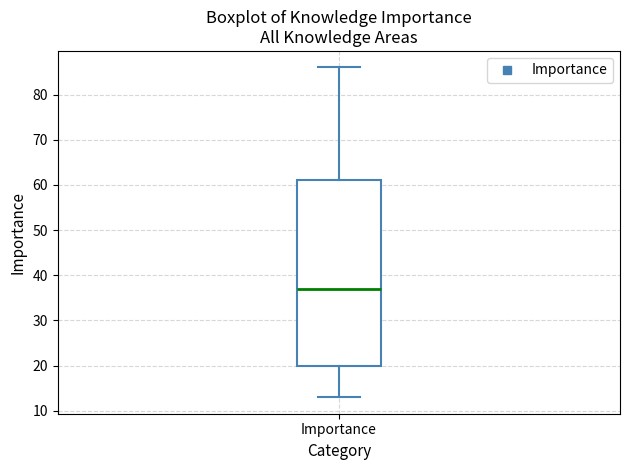

Where does the lower whisker of the box for Importance end on the y-axis? The values are not printed on the chart, so give them approximately, as read against the axis.

13